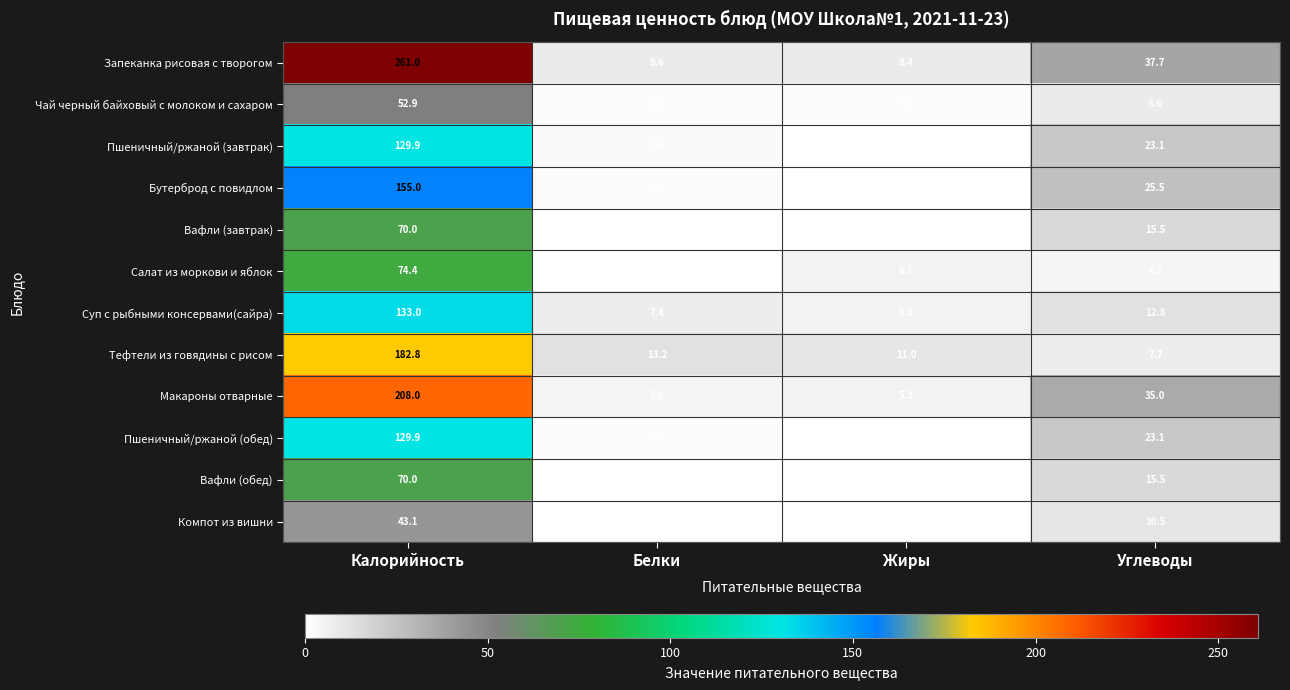

Which series has the largest total across all categories?

Запеканка рисовая с творогом